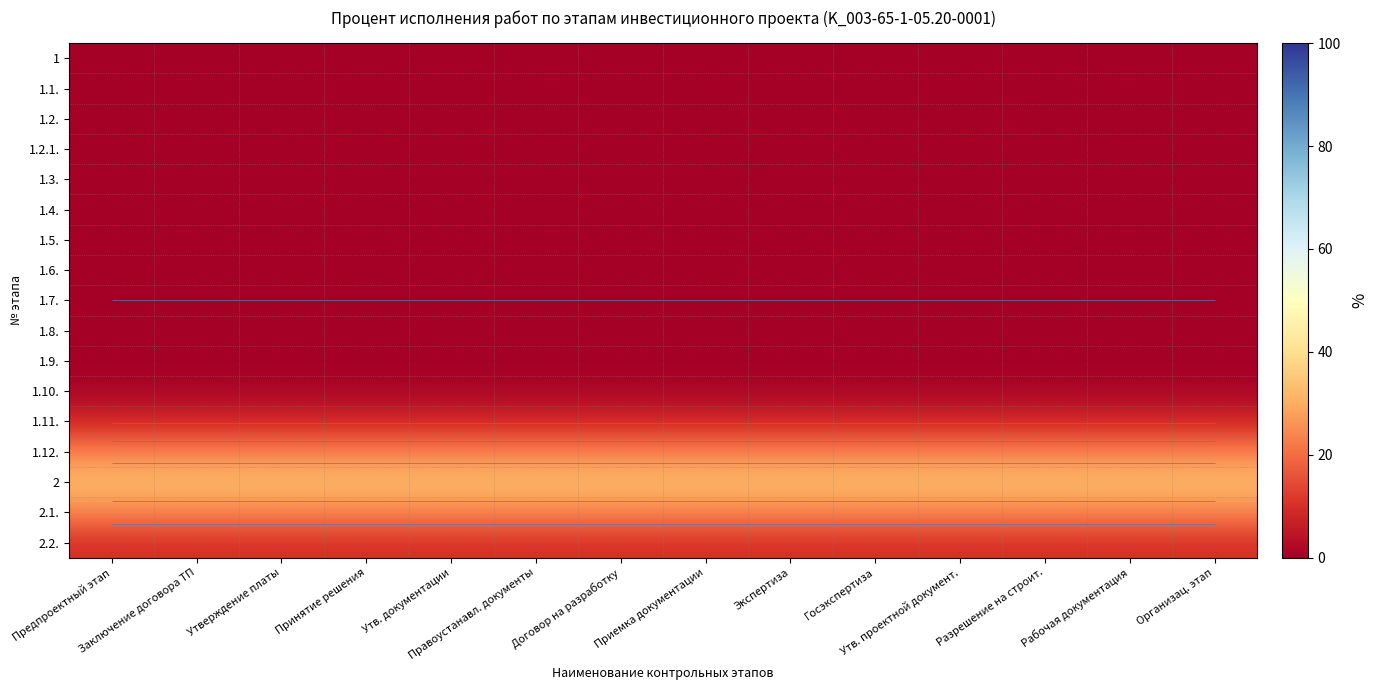

What is the approximate value of 1.10. at Организац. этап?

1.5